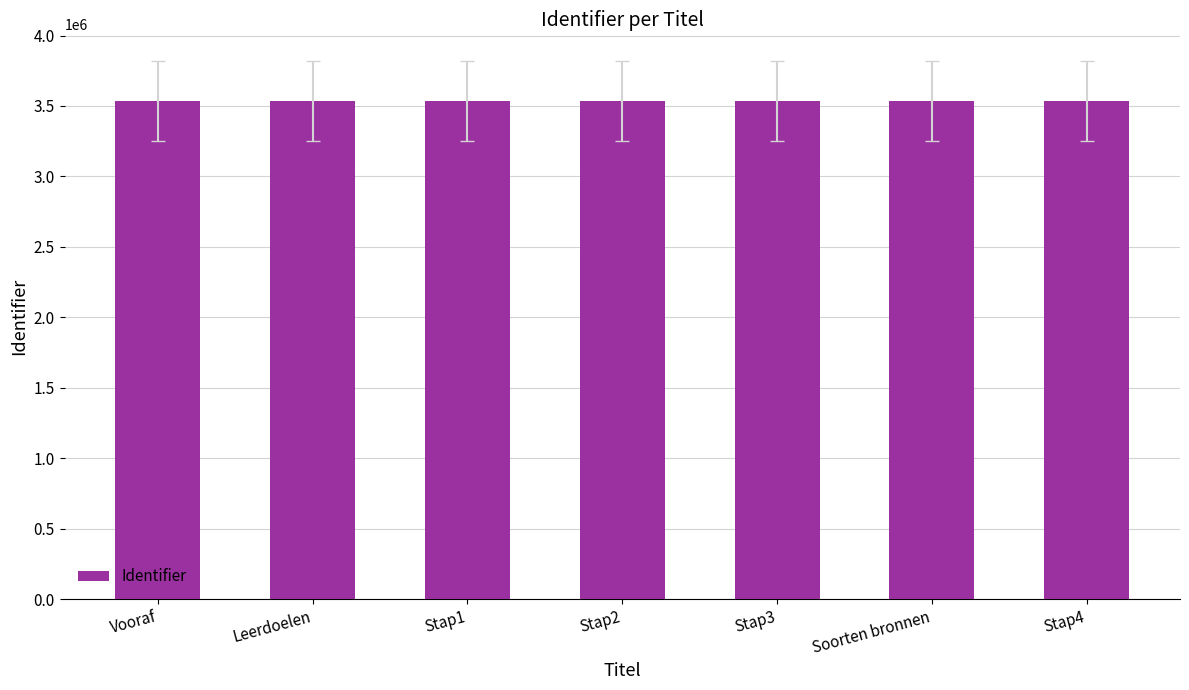

What is the difference between the maximum and minimum values?

12